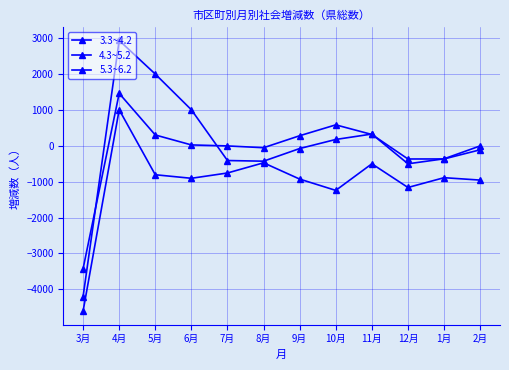

How many categories are shown in the chart?

12